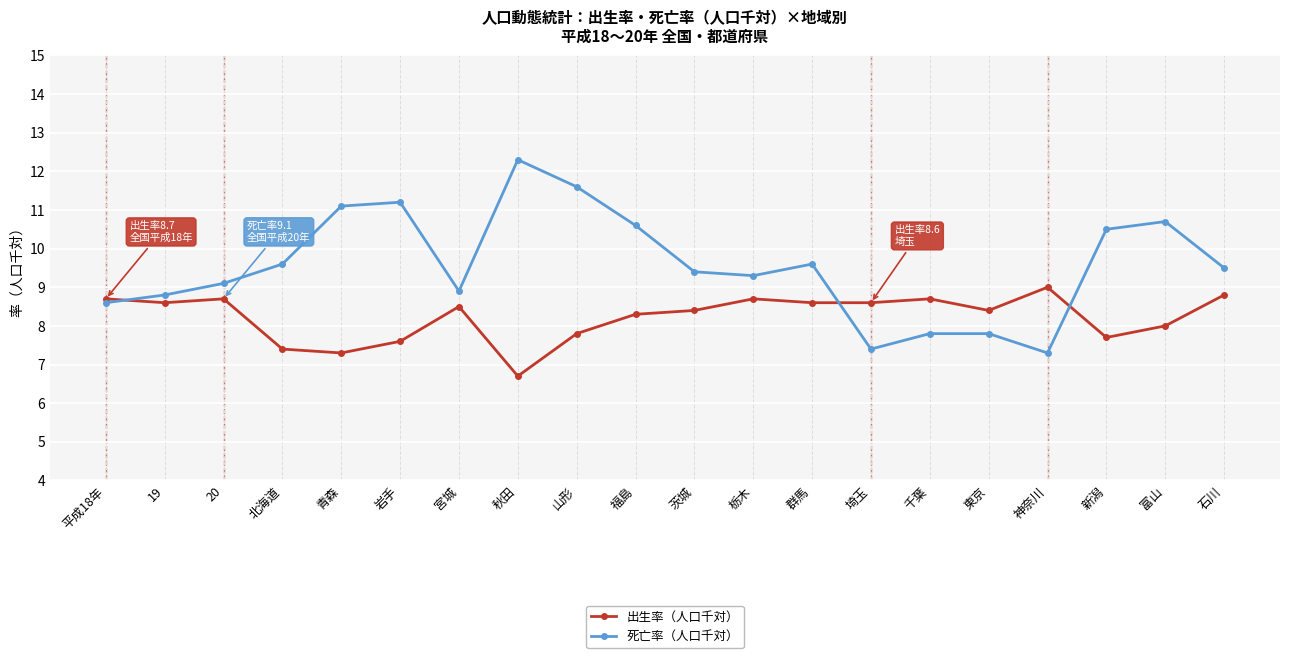

True or false: 死亡率（人口千対） has more than 1 interior local peaks.

True